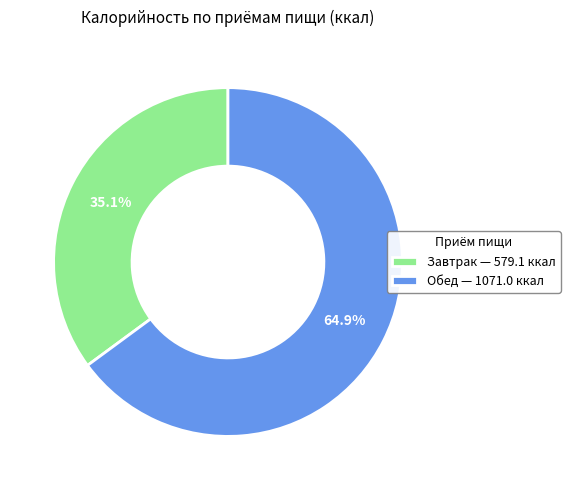

To the nearest percent, what is the average slice percentage?

50%